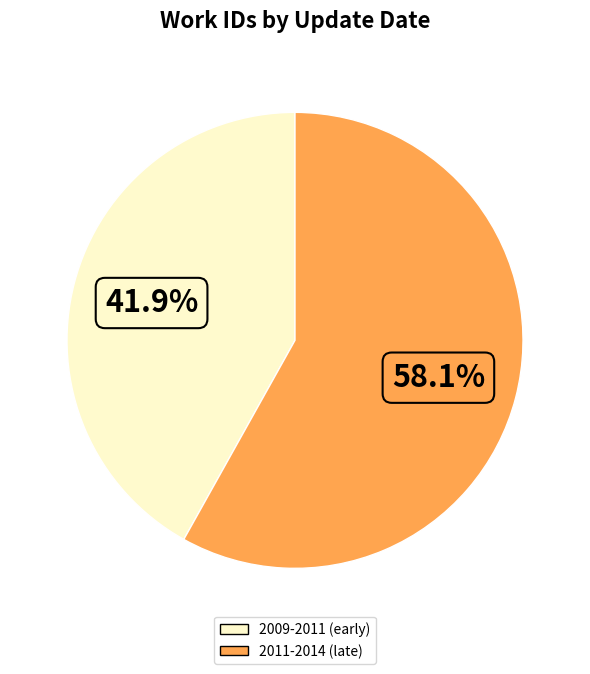

How many slices are in this pie chart?

2